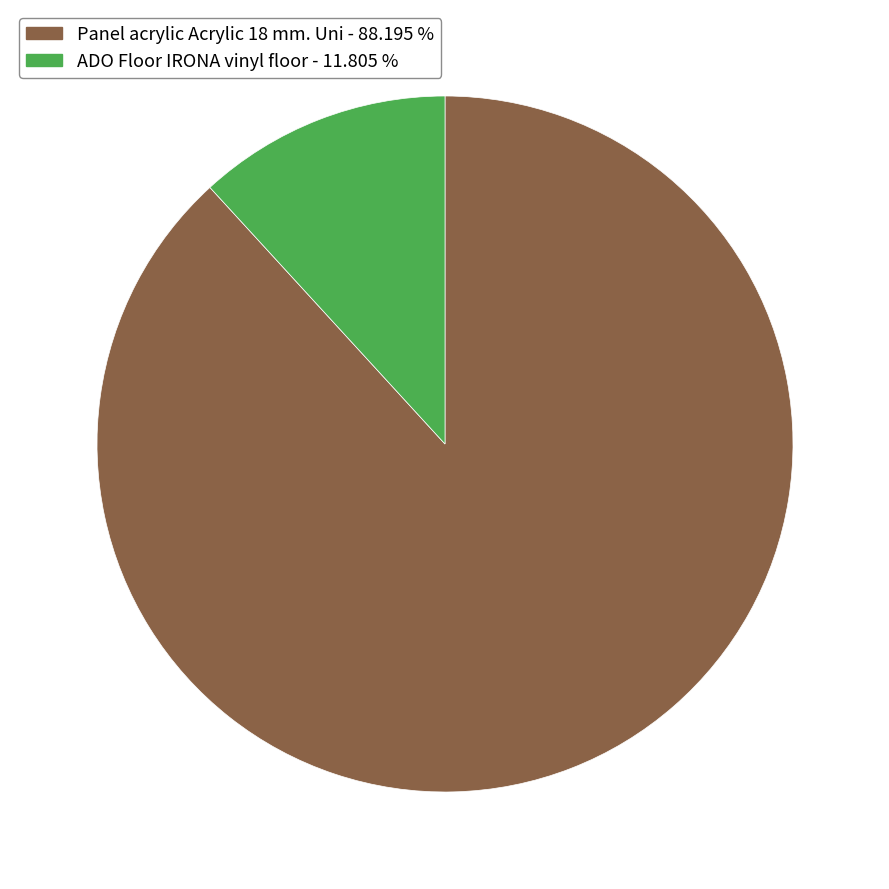

Rank the categories by value from highest to lowest.

Panel acrylic Acrylic 18 mm. Uni, ADO Floor IRONA vinyl floor